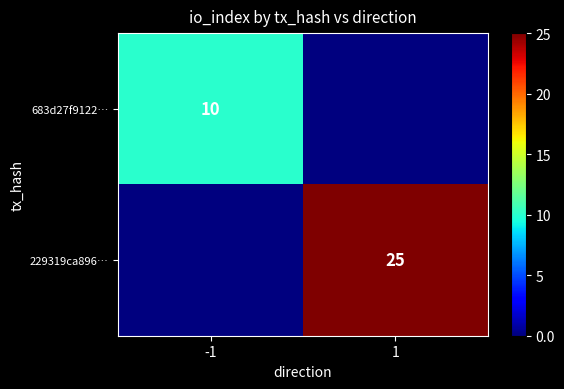

Is it true that 683d27f9122… equals 13 at -1?

False